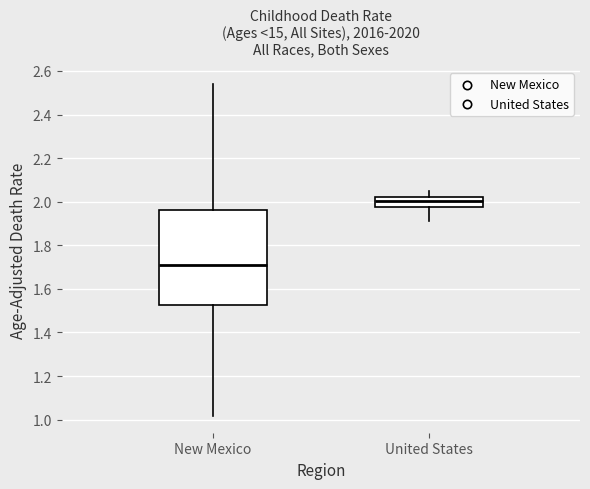

Which box's median line is the lowest?

New Mexico